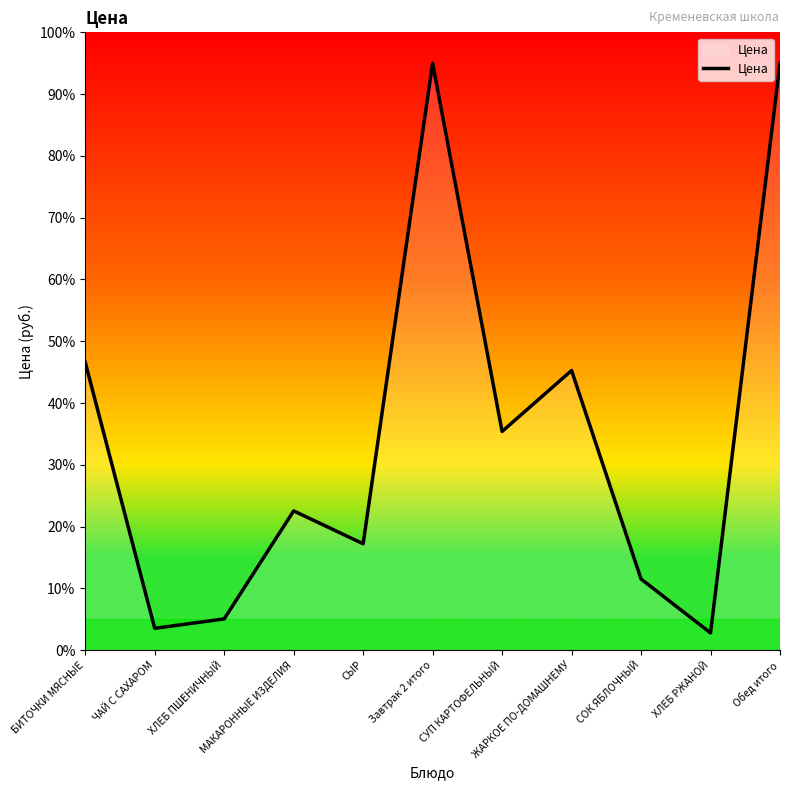

How many interior local peaks (higher than both neighbors) does the data have?

3